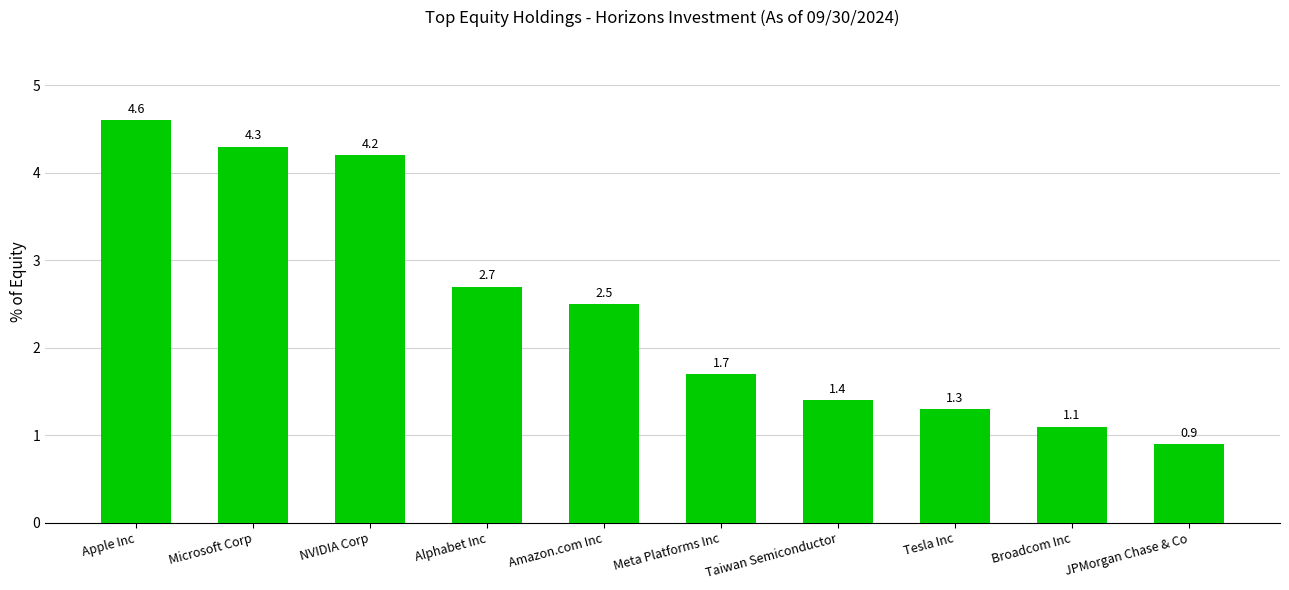

What is the sum of the values at Microsoft Corp and Broadcom Inc?

5.4